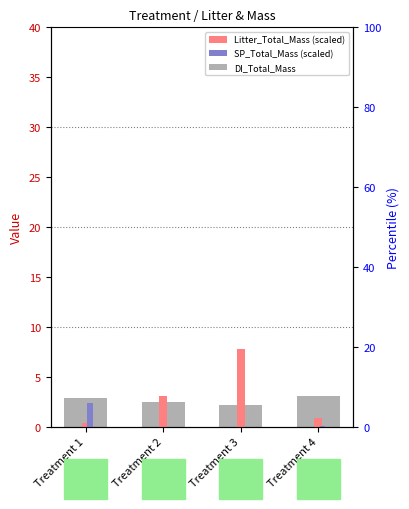

What value does the SP_Total_Mass series have at Treatment 2?

3.1